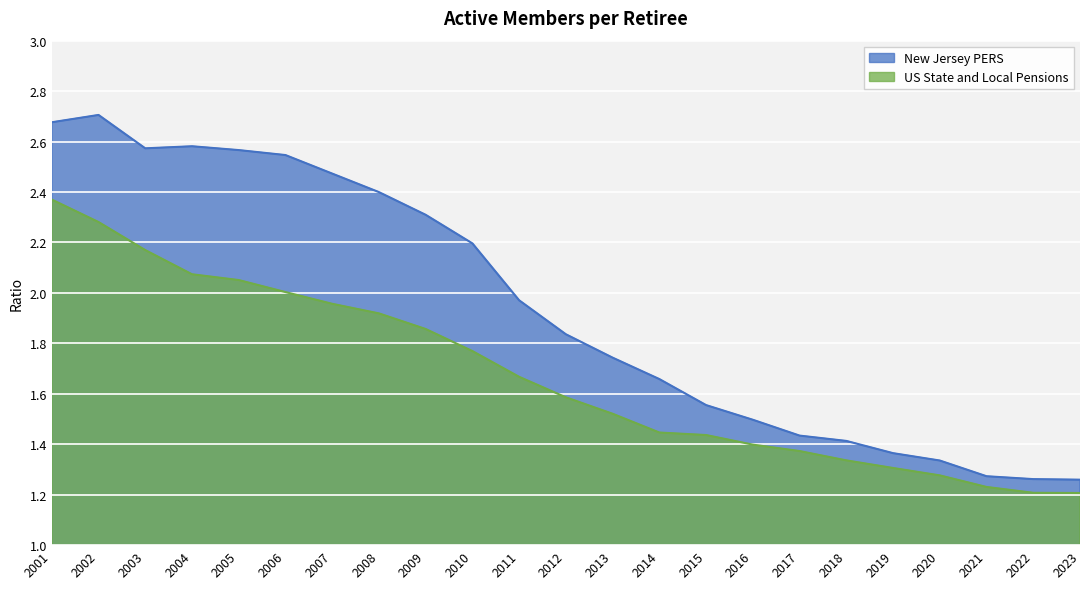

What is the minimum value shown in the chart?

1.2